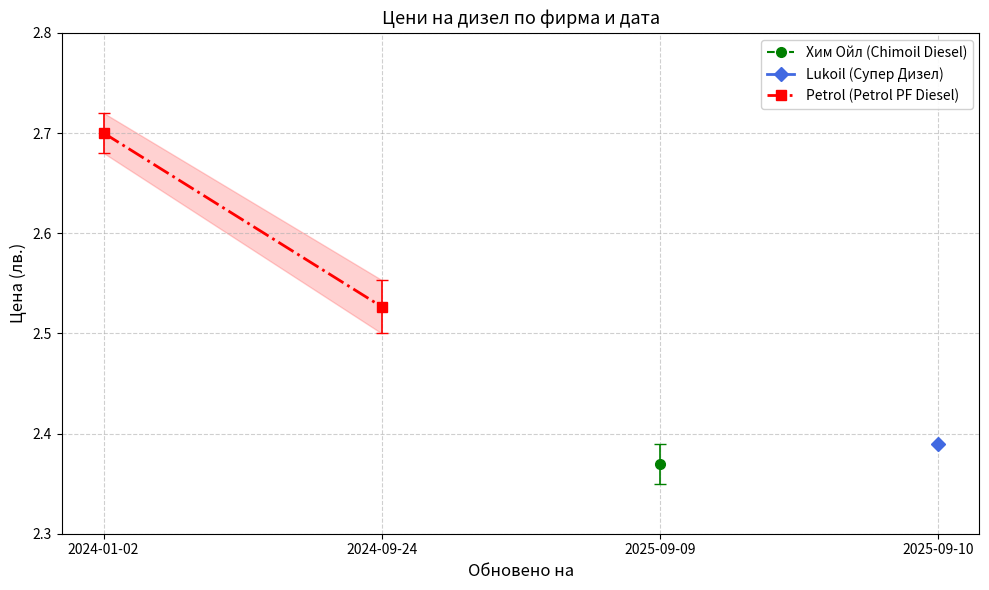

Which has a higher value, 2024-01-02 or 2024-09-24?

2024-01-02